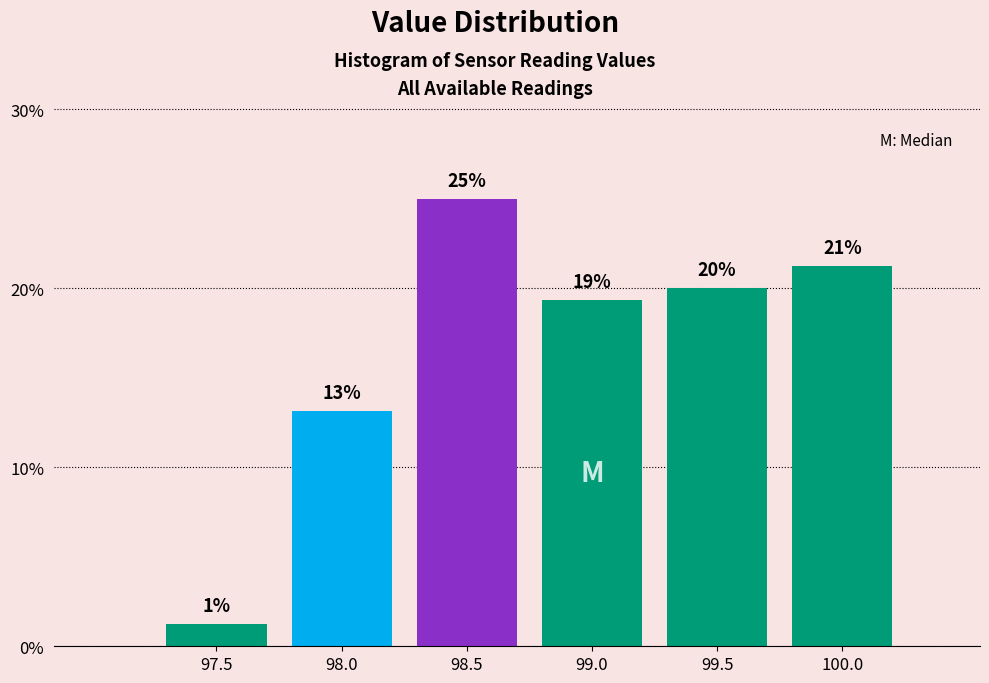

Are the bars horizontal?

No